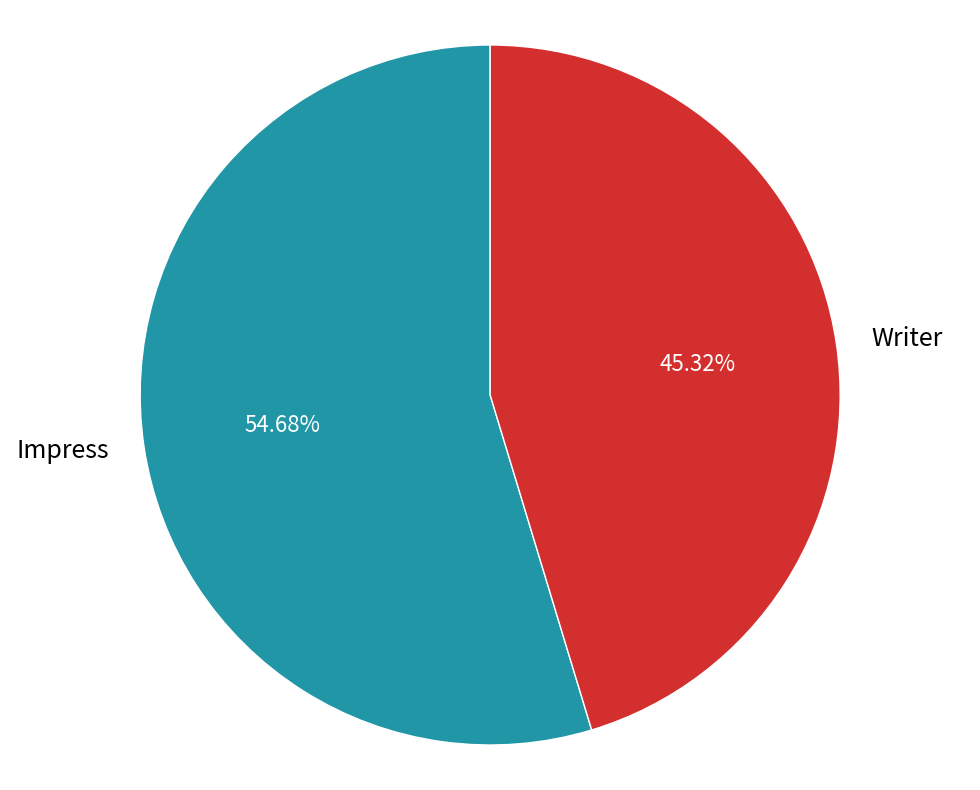

What is the largest slice in the pie chart?

Impress